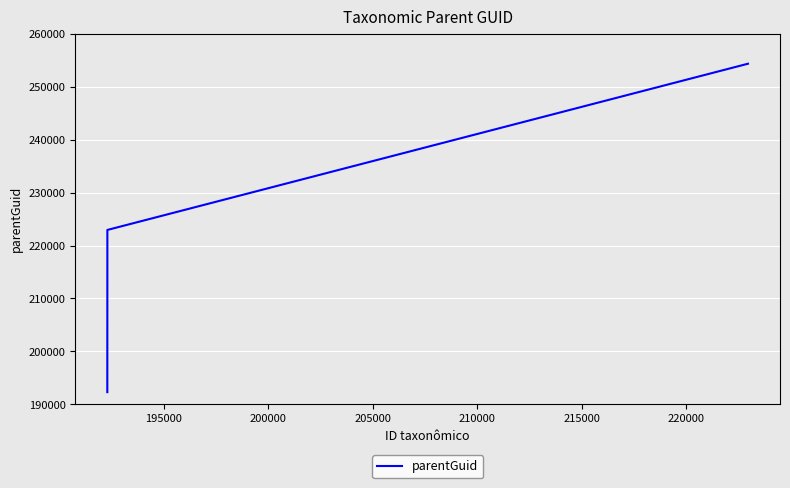

What is the smallest value displayed?

192297